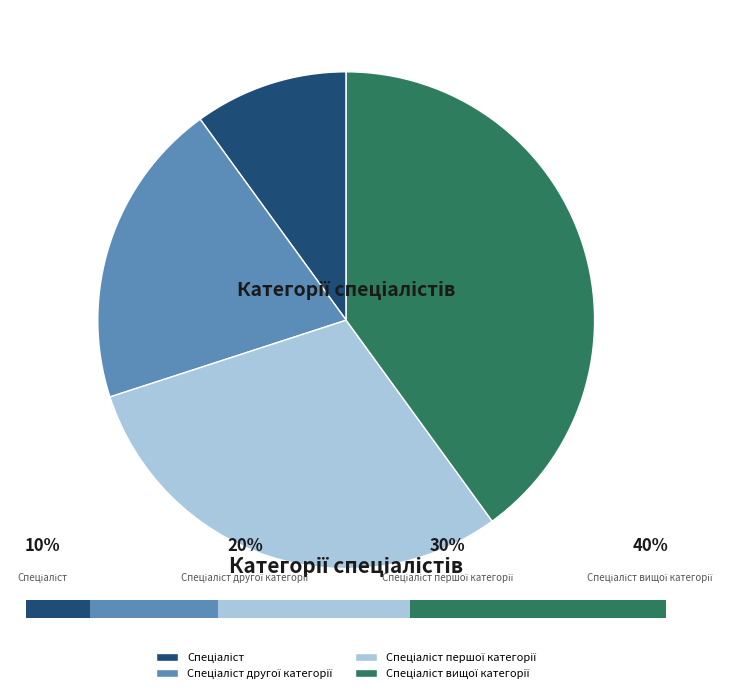

To the nearest percent, what is the average slice percentage?

25%